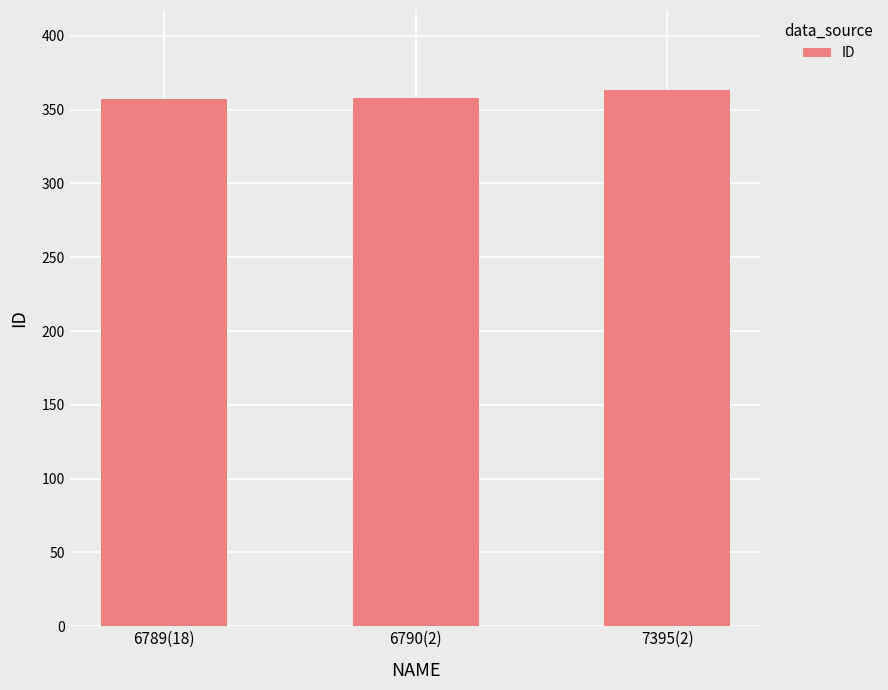

At which category does the chart reach its peak across all series?

7395(2)